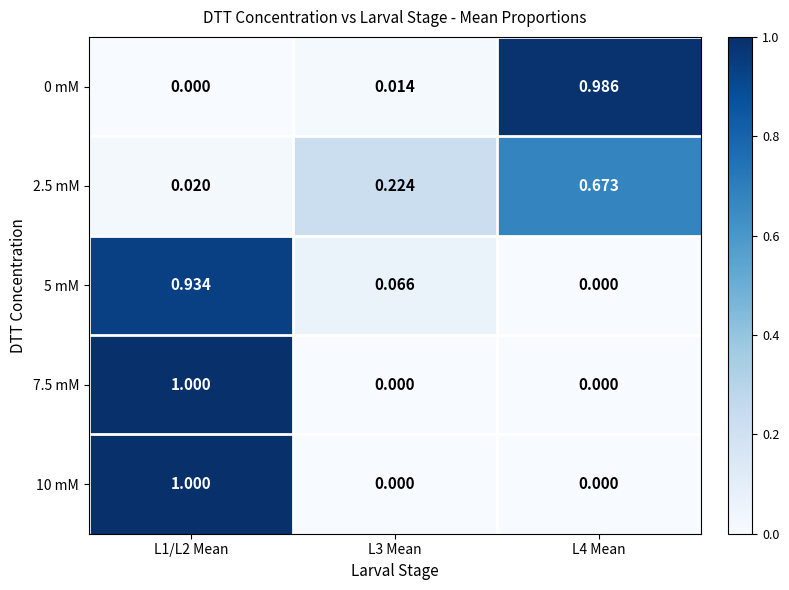

Is the value of 7.5 mM at L1/L2 Mean greater than the value of 0 mM at L3 Mean?

Yes